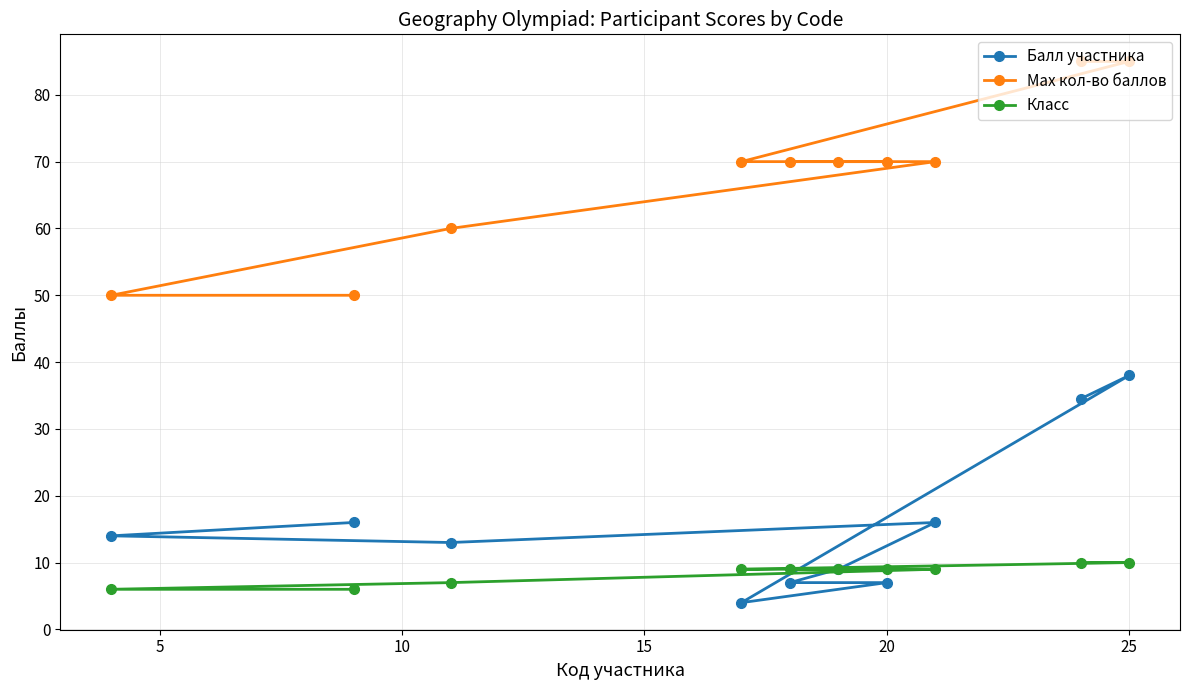

True or false: Класс has more than 0 interior local peaks.

False